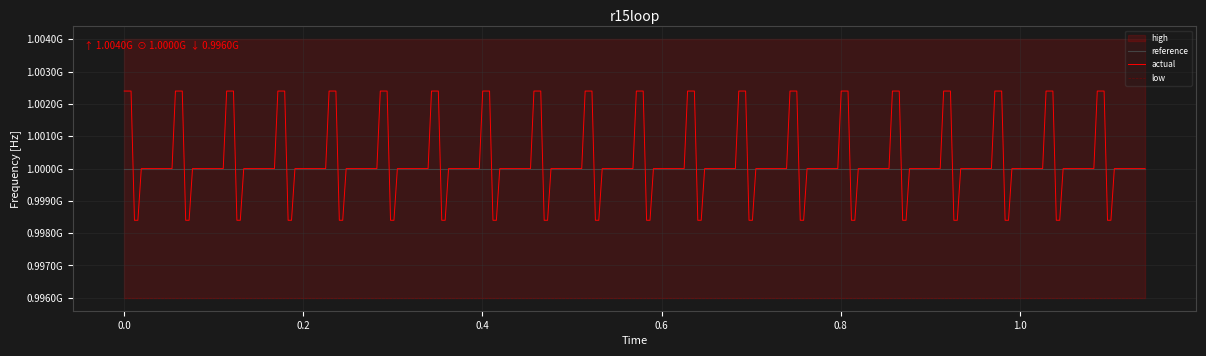

True or false: low has more than 0 points higher than both neighbors.

False